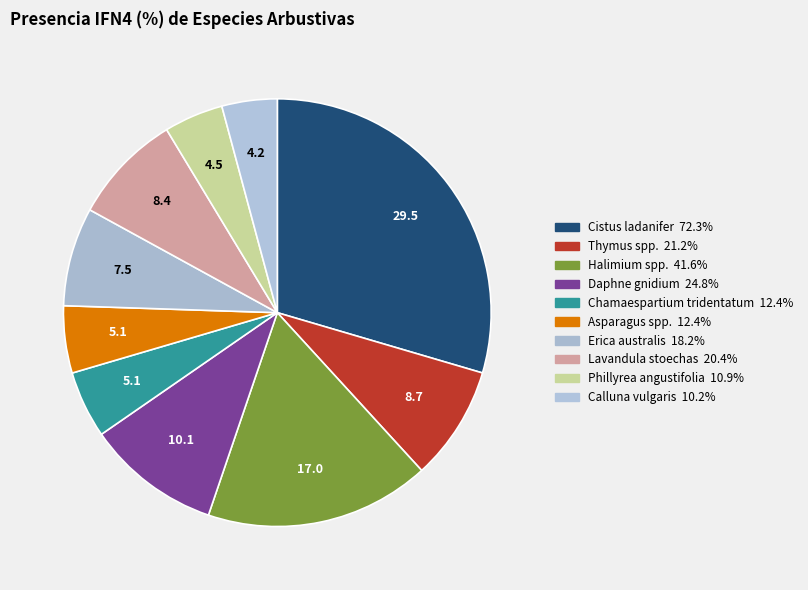

Count the number of slices in the pie.

10